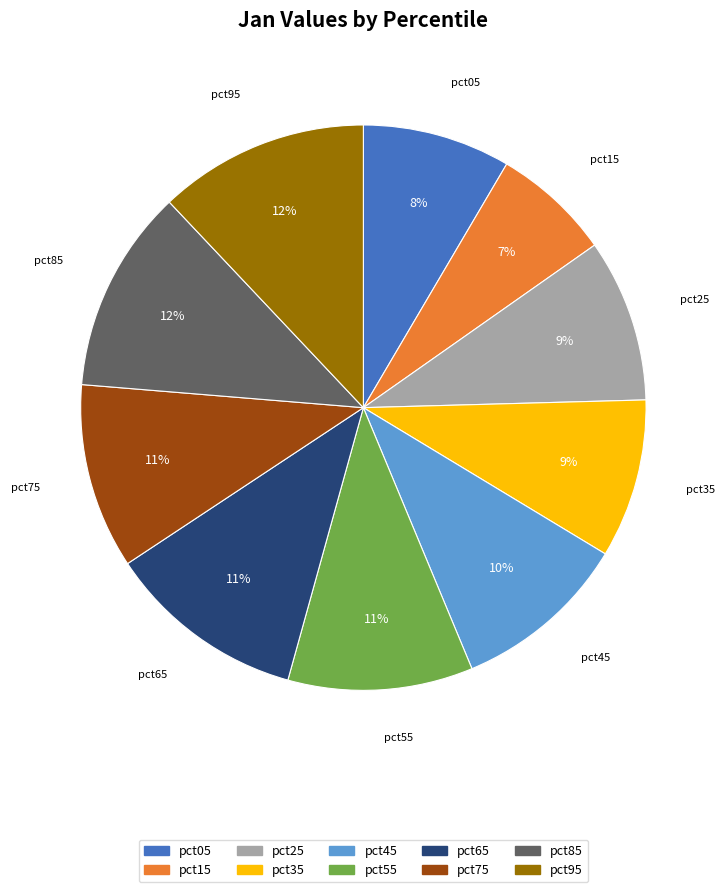

To the nearest percent, what percentage of the pie is pct55?

11%